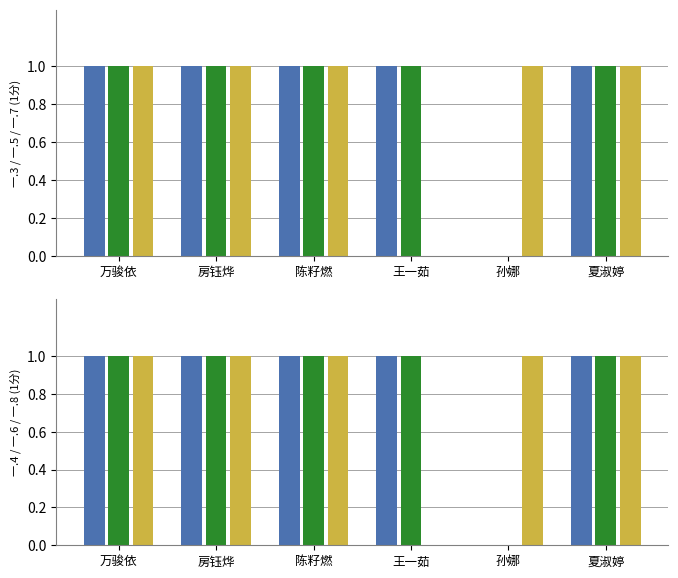

How many groups of bars are there?

6